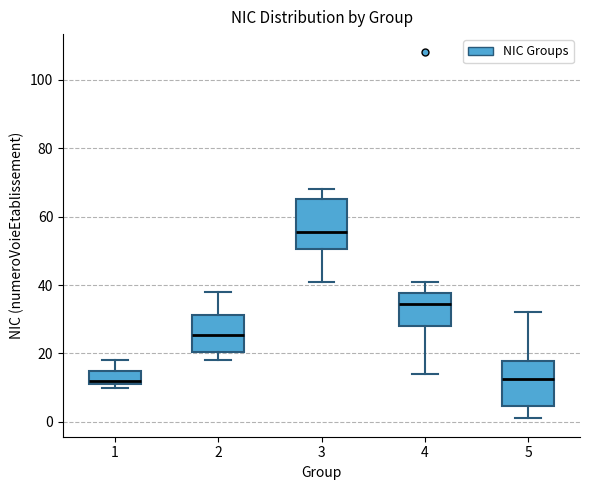

Which box's median line is the highest?

3